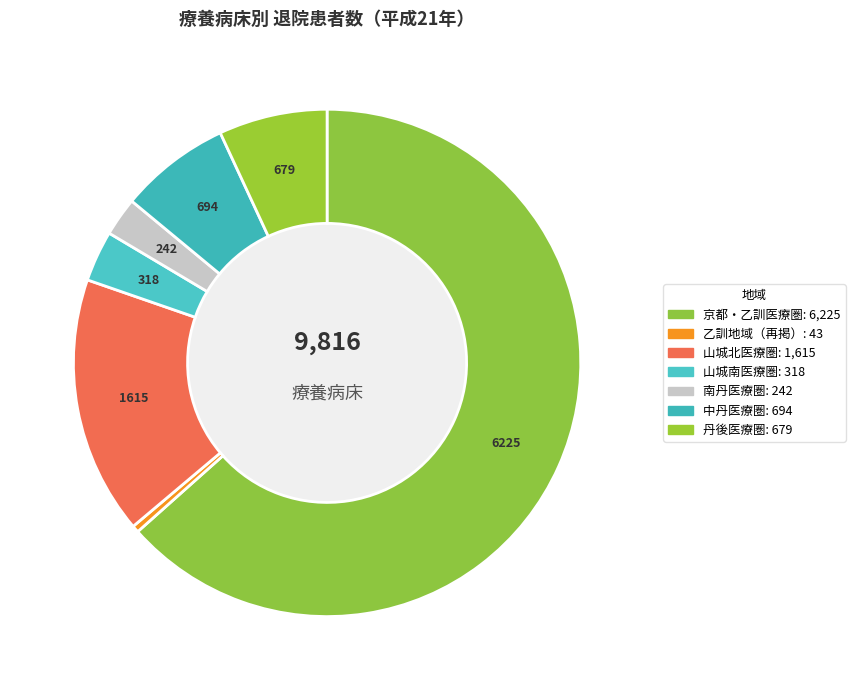

To the nearest percent, what portion does 中丹医療圏 represent?

7%